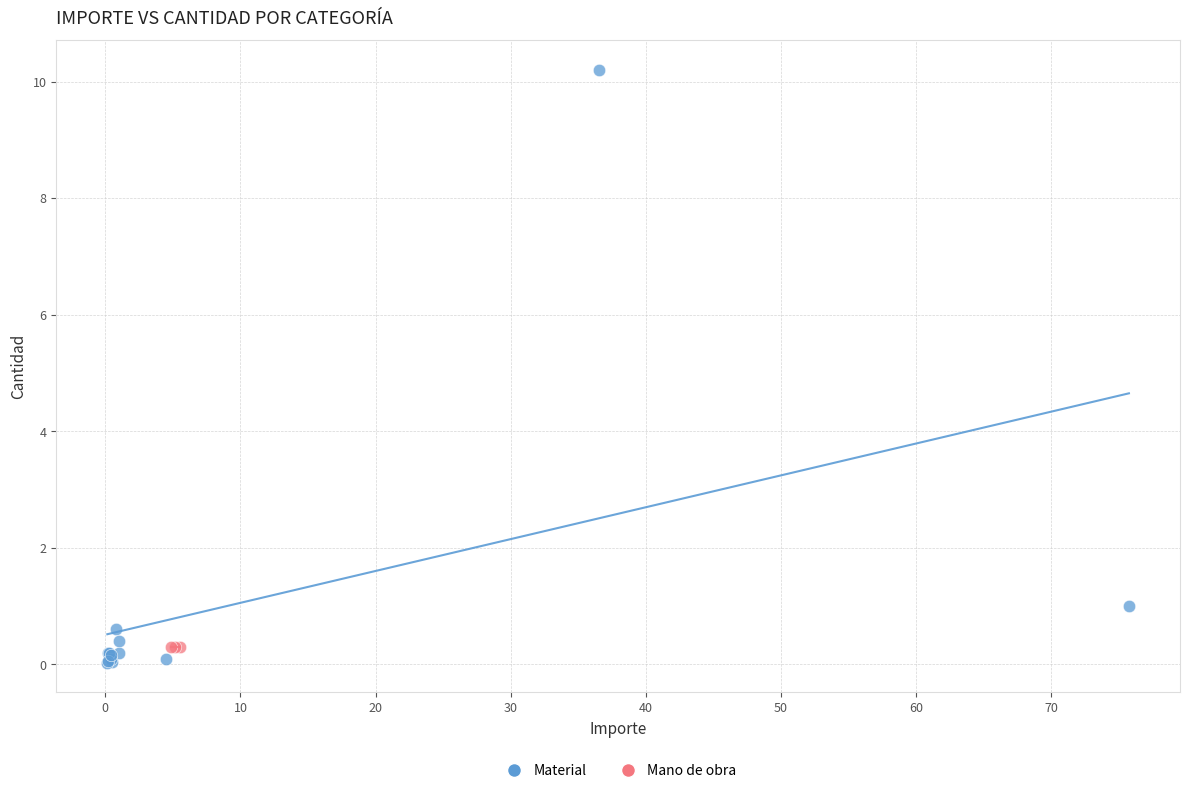

Which series contains the highest Y value?

Material